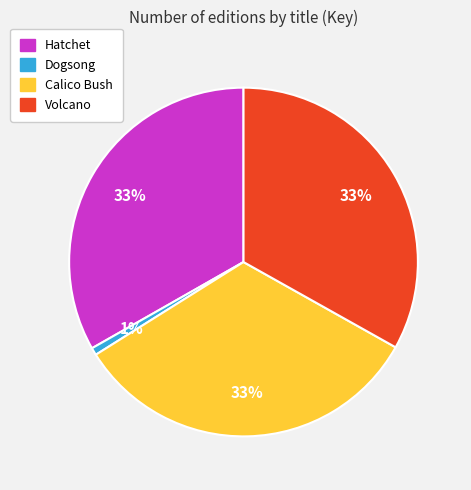

Is it true that Hatchet is 18% of the pie?

False